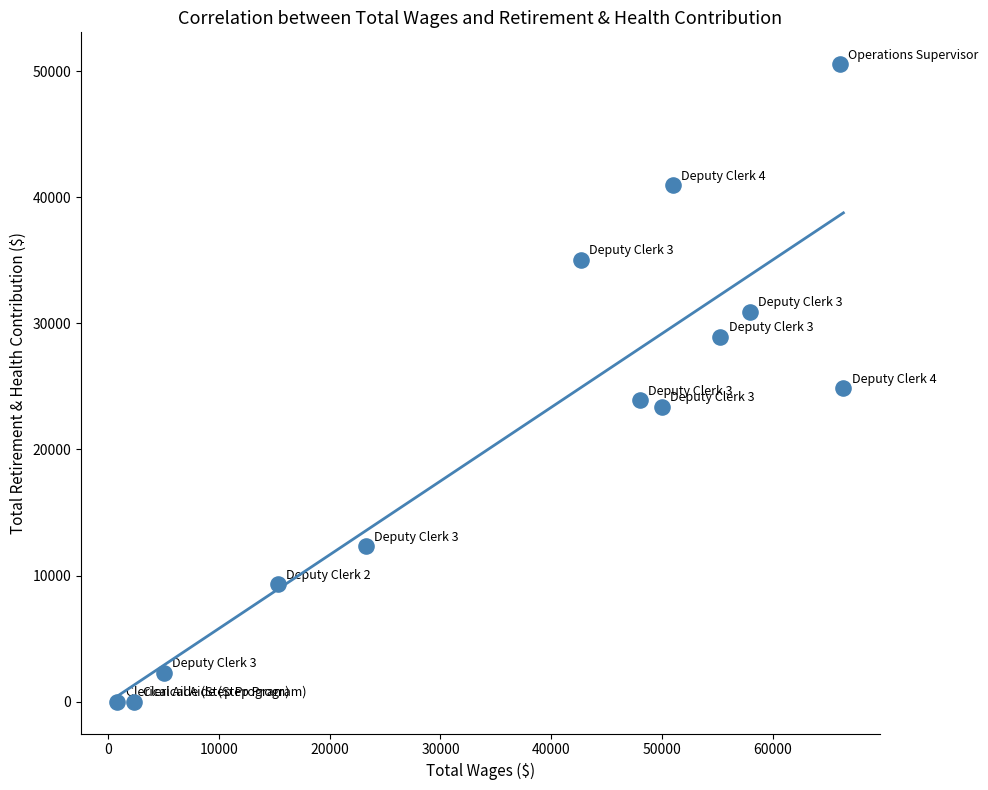

What is the range of Y values (max minus min)?

50560